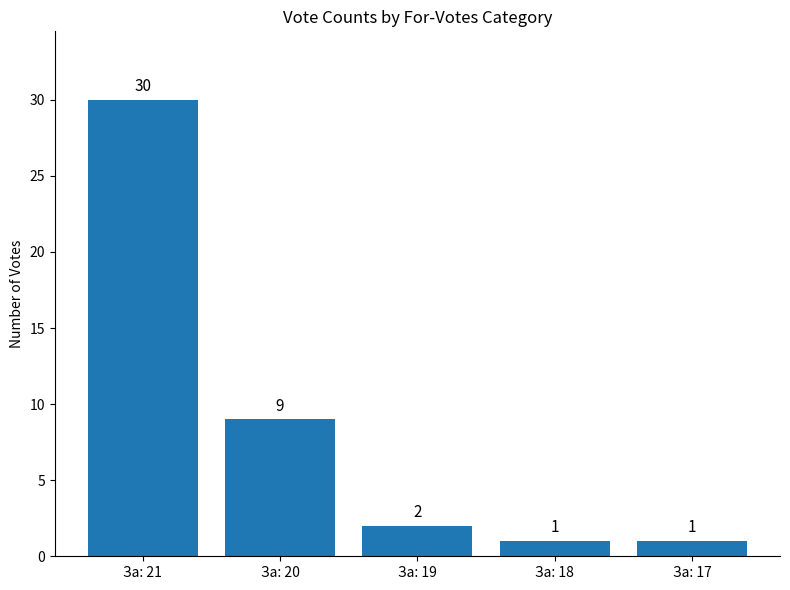

What is the sum of all values?

43